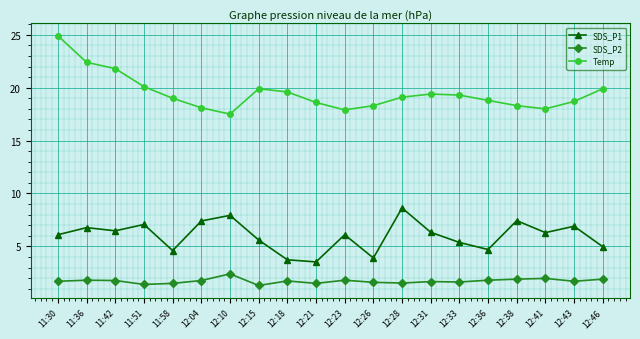

Does the chart display data point markers on the line(s)?

Yes